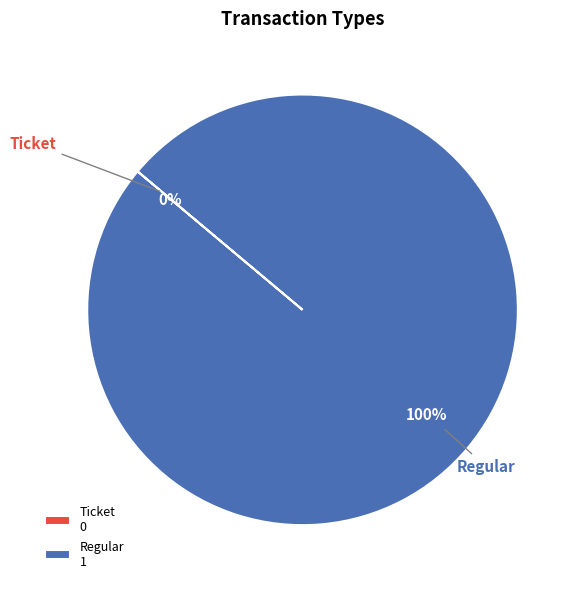

Rank the categories by value from highest to lowest.

Regular, Ticket